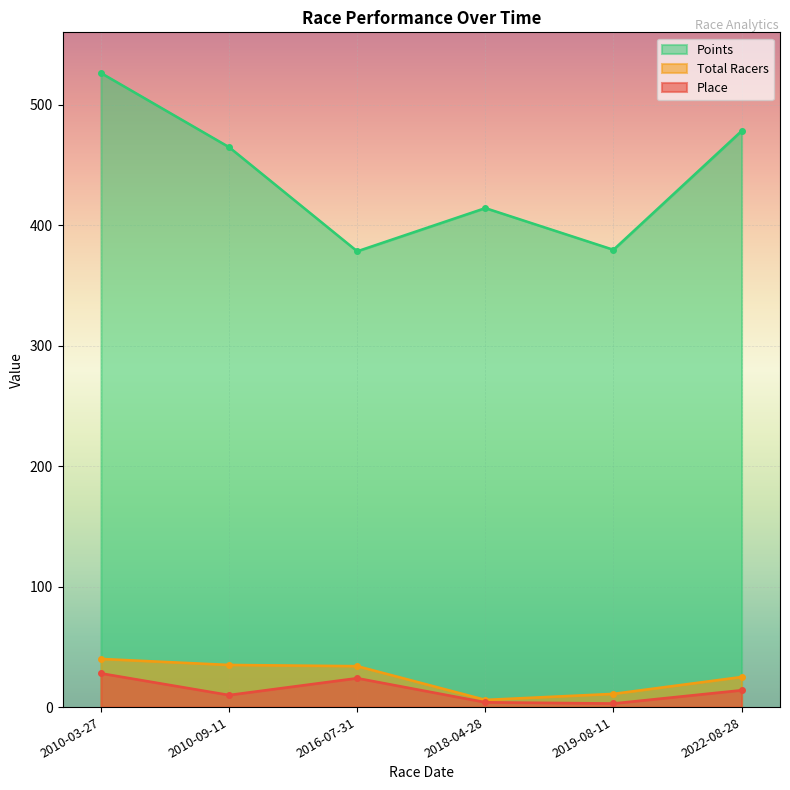

What is the label of the 3rd point from the right?

2018-04-28